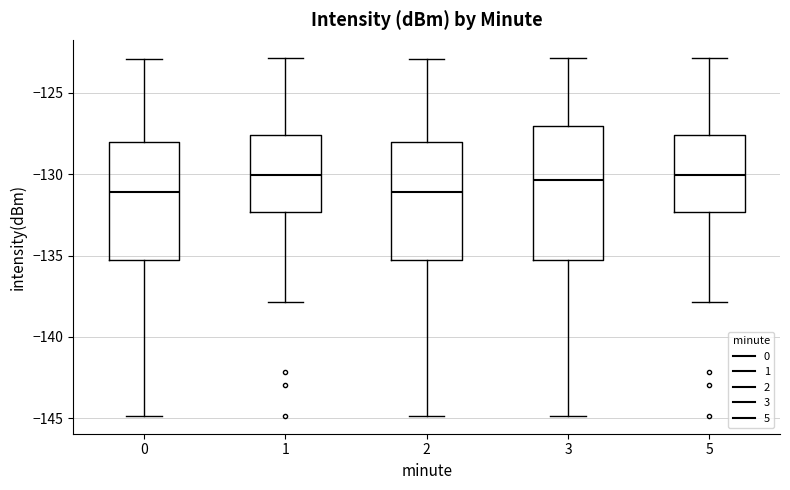

Reading left to right, read every box against the y-axis: the position of its median line, the range the box covers, and the ends of its whiskers. The values are not printed on the chart, so give them approximately, as read against the axis.

0: median -131.0, box -135.5 to -128.0, whiskers -145.0 to -123.0
1: median -130.0, box -132.5 to -127.5, whiskers -138.0 to -123.0
2: median -131.0, box -135.5 to -128.0, whiskers -145.0 to -123.0
3: median -130.5, box -135.5 to -127.0, whiskers -145.0 to -123.0
5: median -130.0, box -132.5 to -127.5, whiskers -138.0 to -123.0